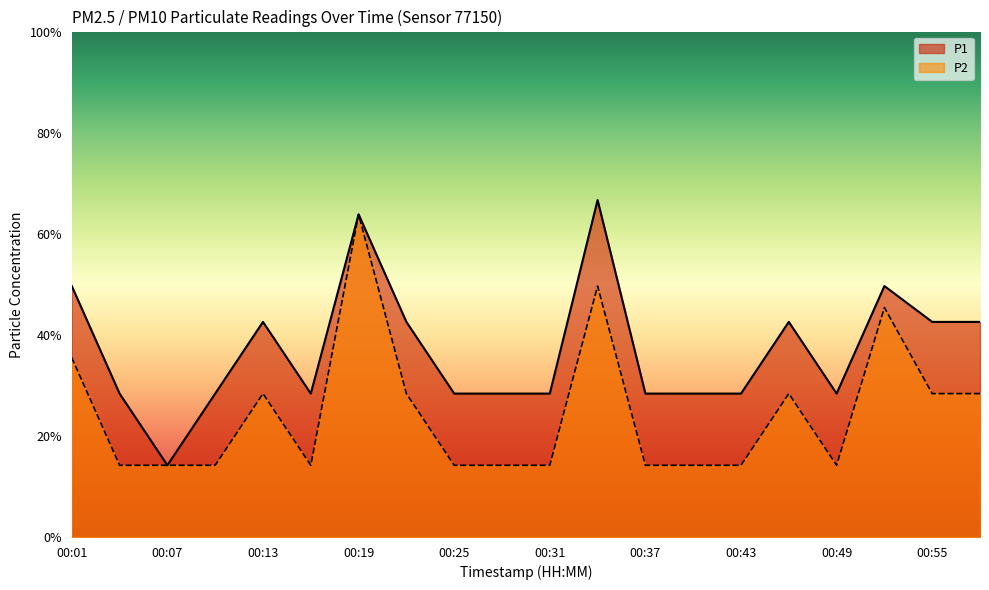

The P1 series shows 0.4 at 00:46. True or false?

True